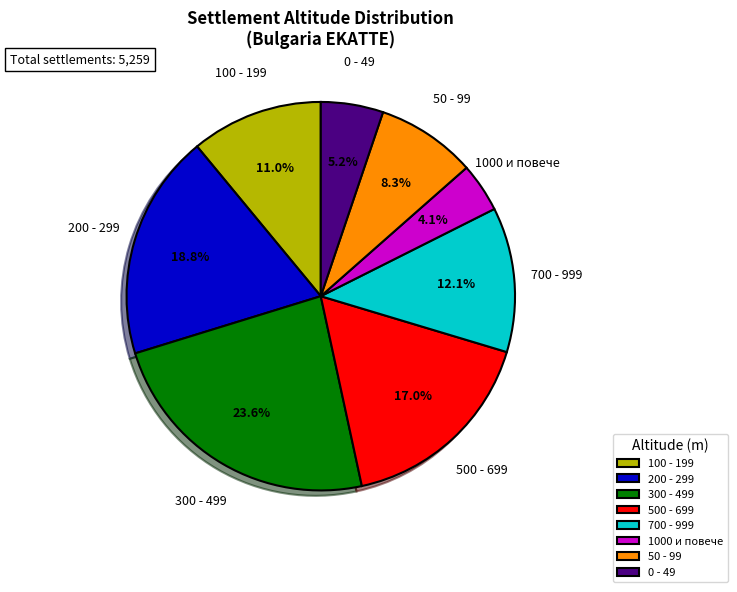

How many slices are in this pie chart?

8